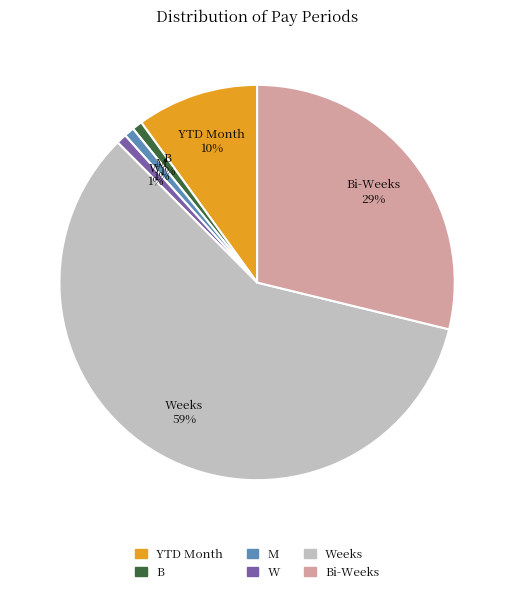

Is there any slice that represents more than half of the pie?

Yes